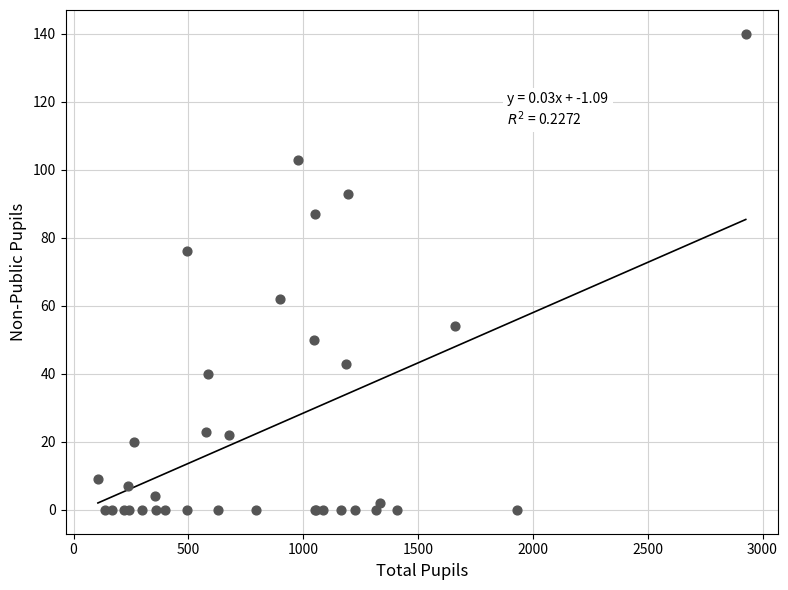

What Y value in the scatter plot is closest to 70?

76